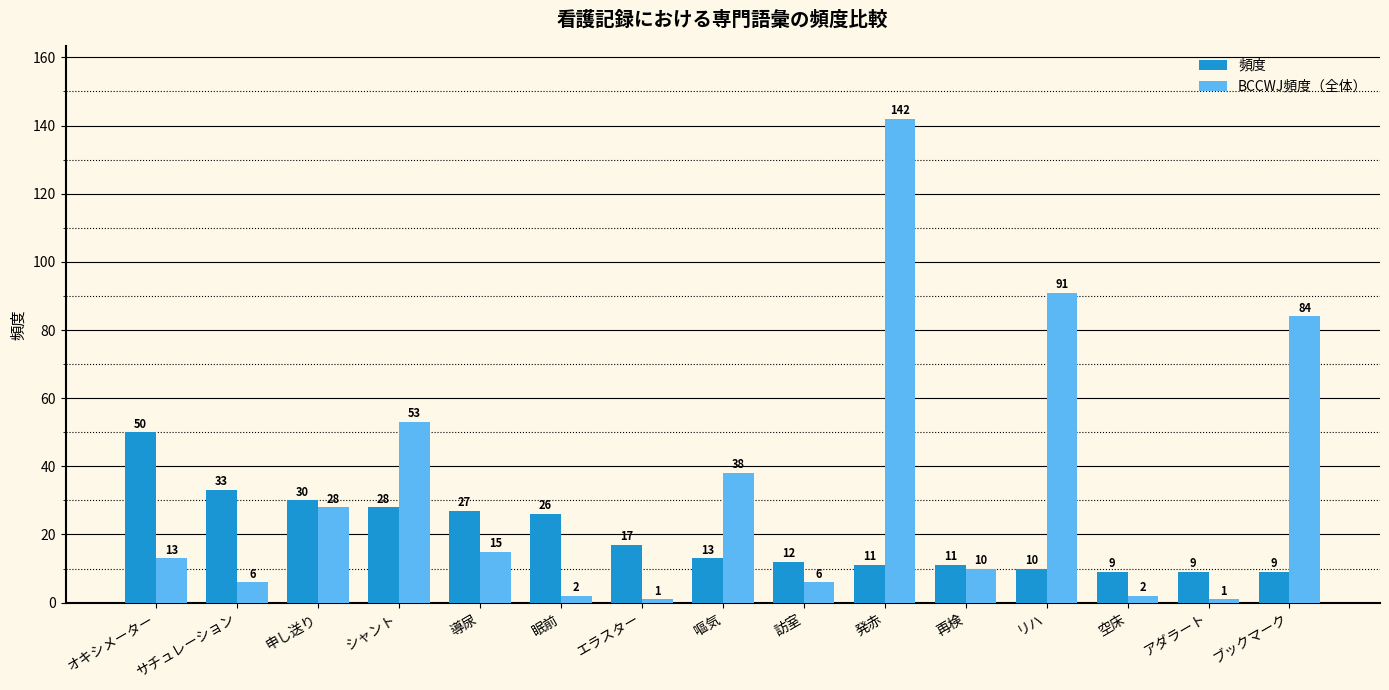

What is the difference between the highest and lowest values at オキシメーター?

37